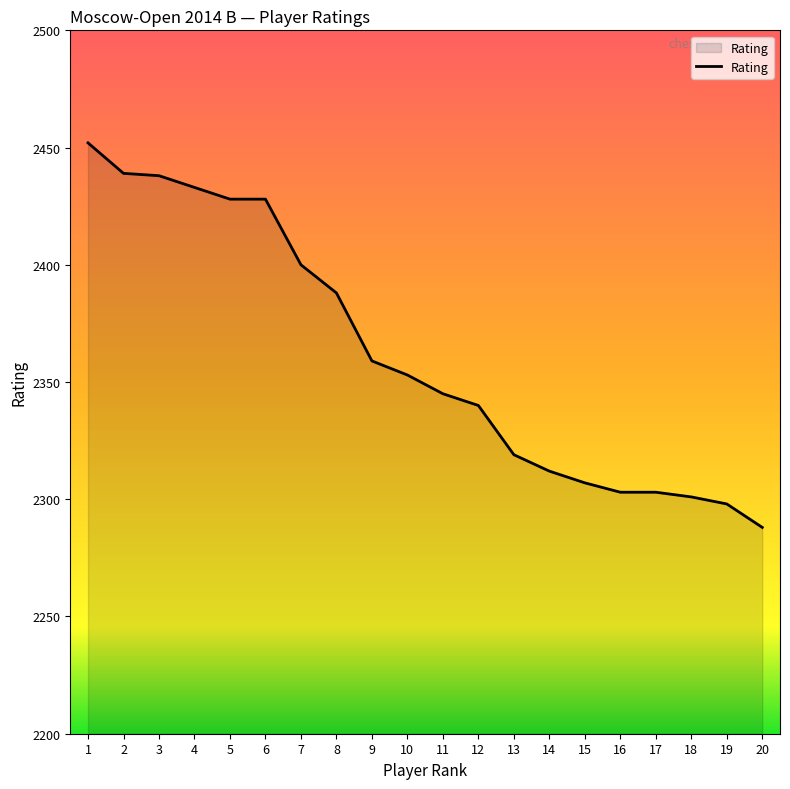

What is the difference between the maximum and minimum values?

164